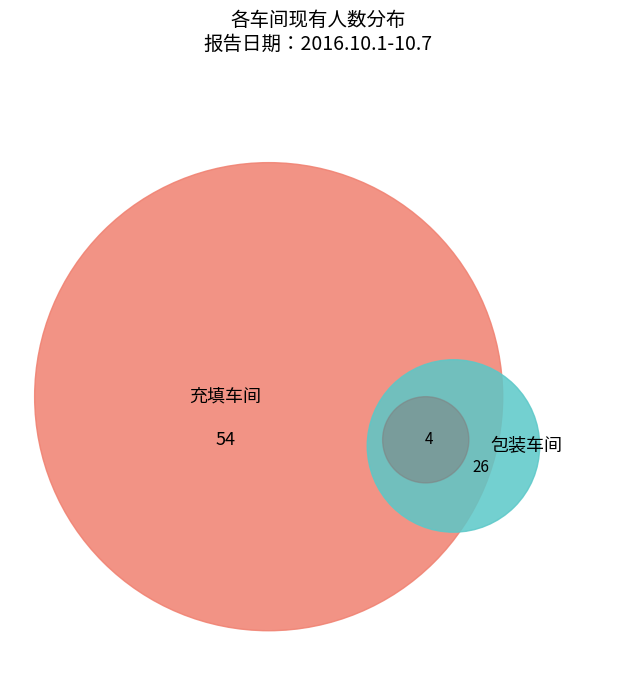

Rank the categories by value from lowest to highest.

包装车间, 充填车间